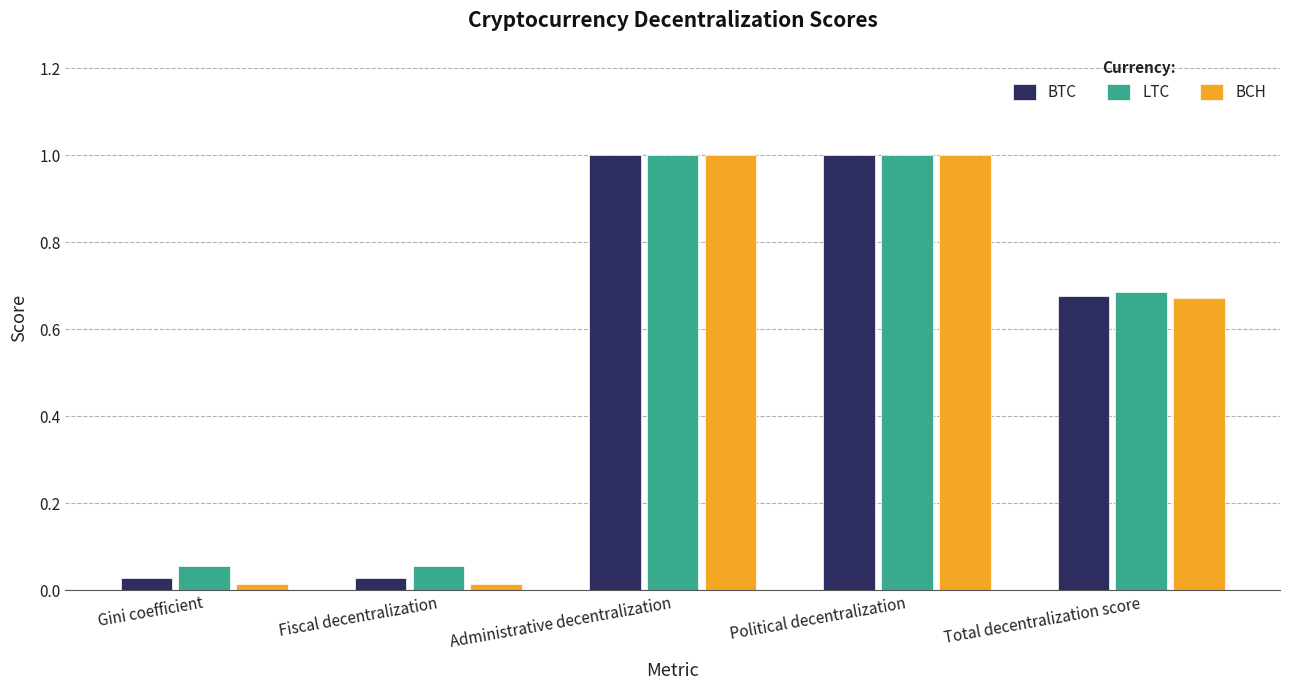

Which series has the widest spread of values?

BCH